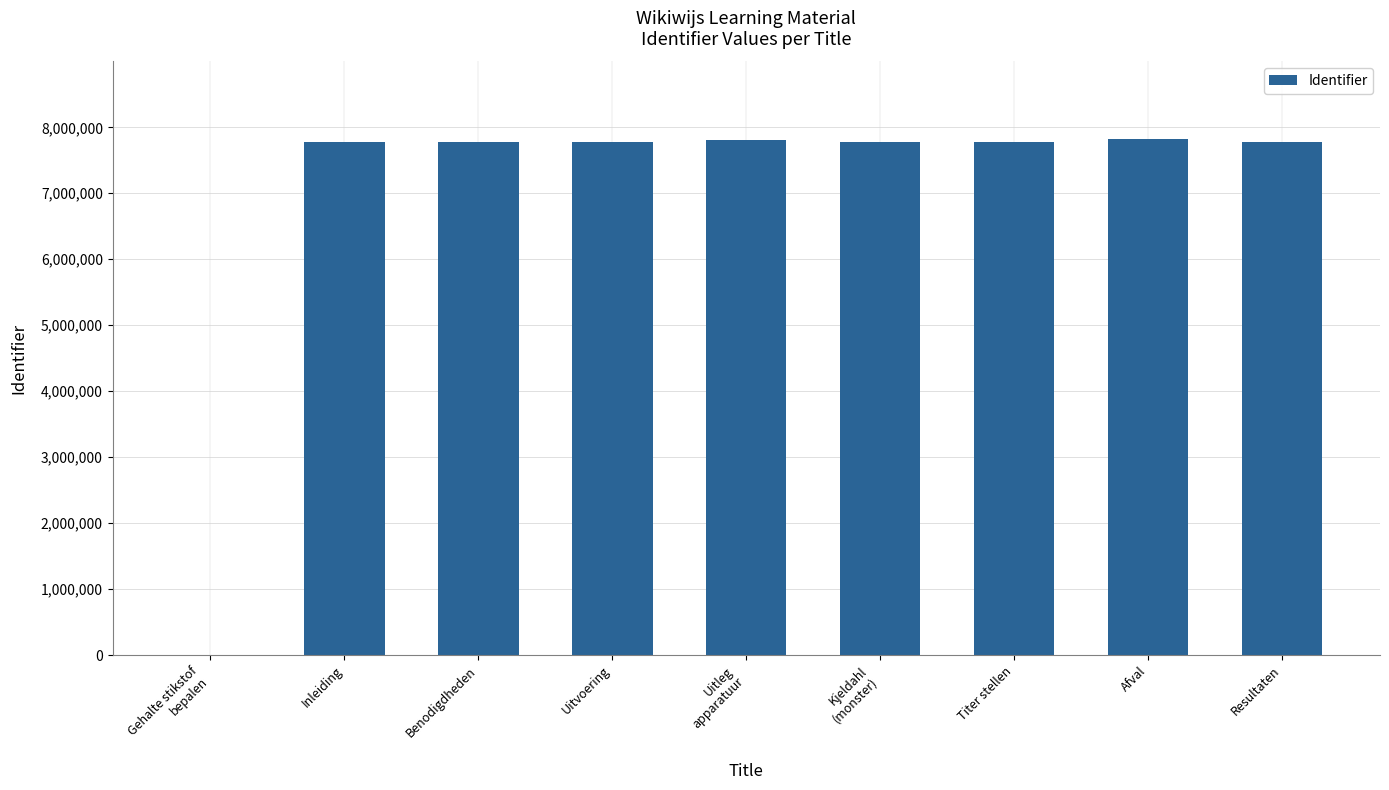

What is the maximum value shown in the chart?

7824305